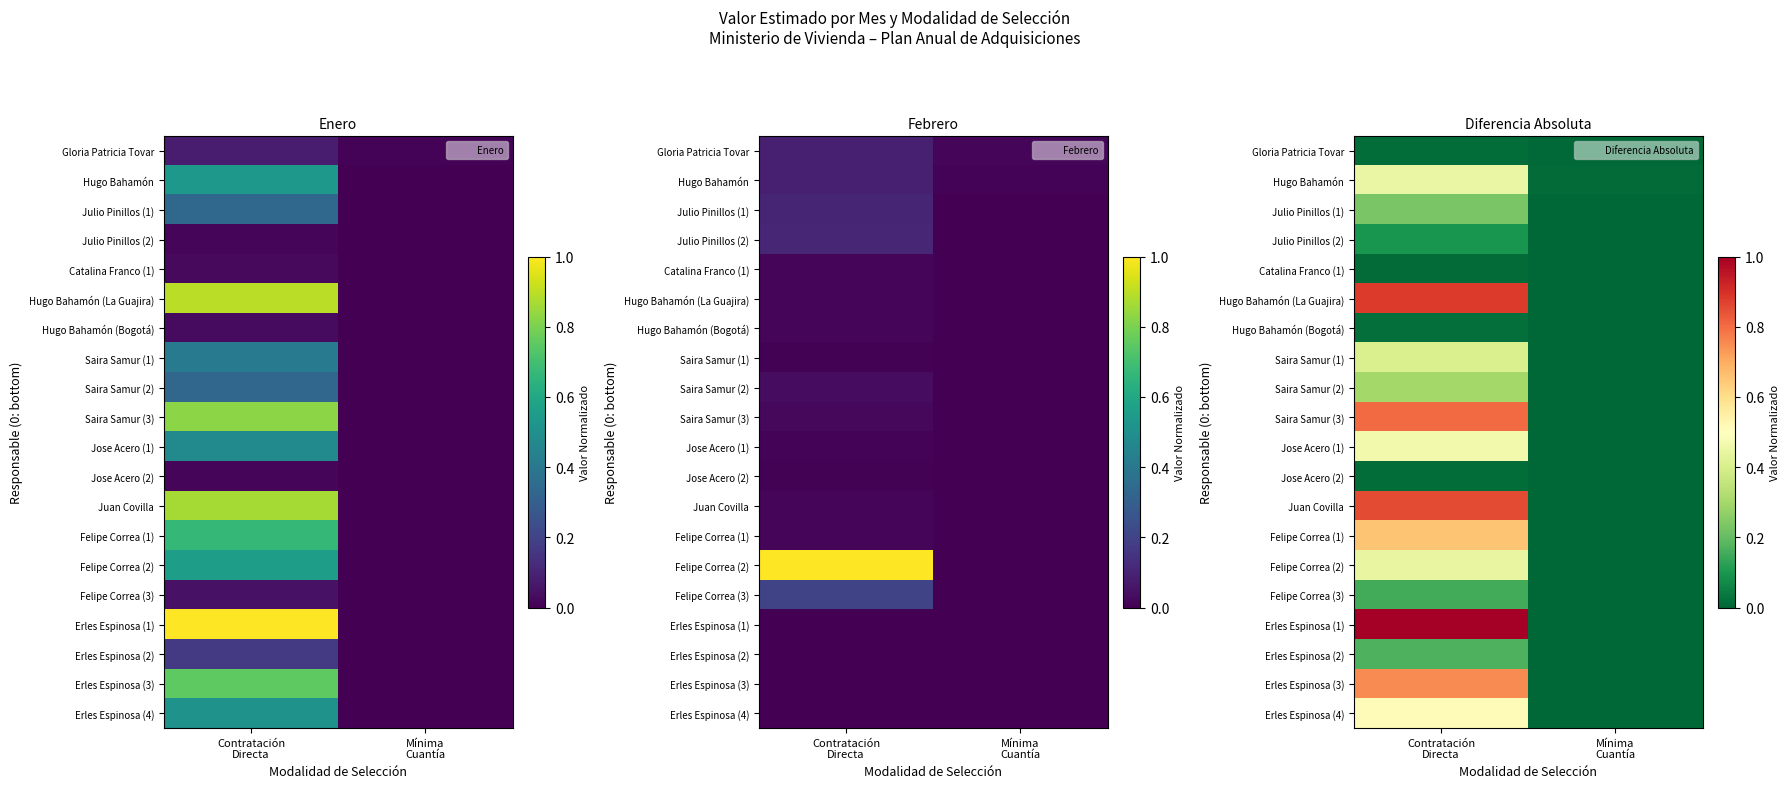

At how many categories does at least one series exceed 0?

2